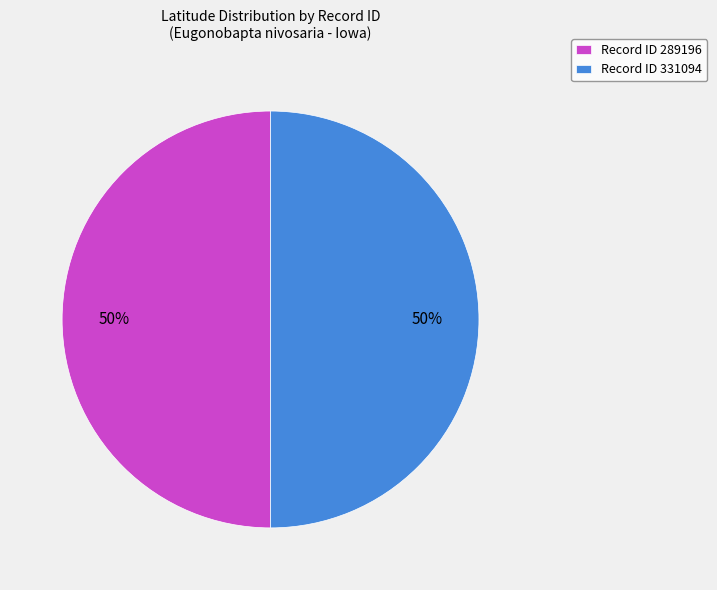

Approximately how many times larger is the value at Record ID 289196 compared to Record ID 331094?

1.0